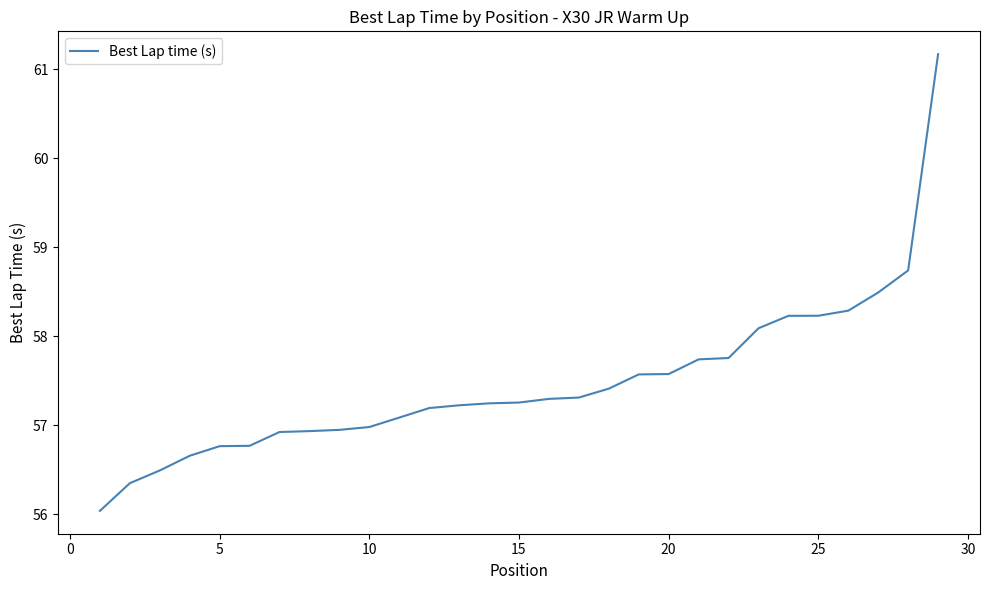

What is the difference between the maximum and minimum values?

5.1